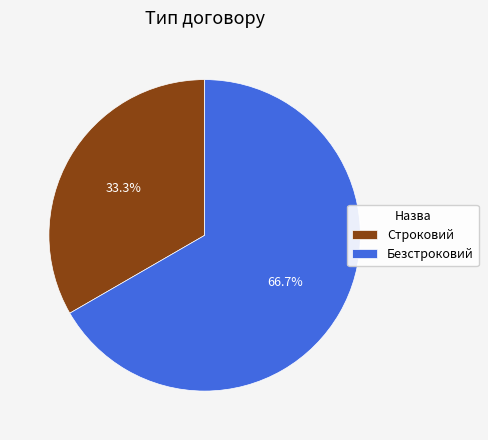

What percentage is the Безстроковий slice, to the nearest percent?

67%